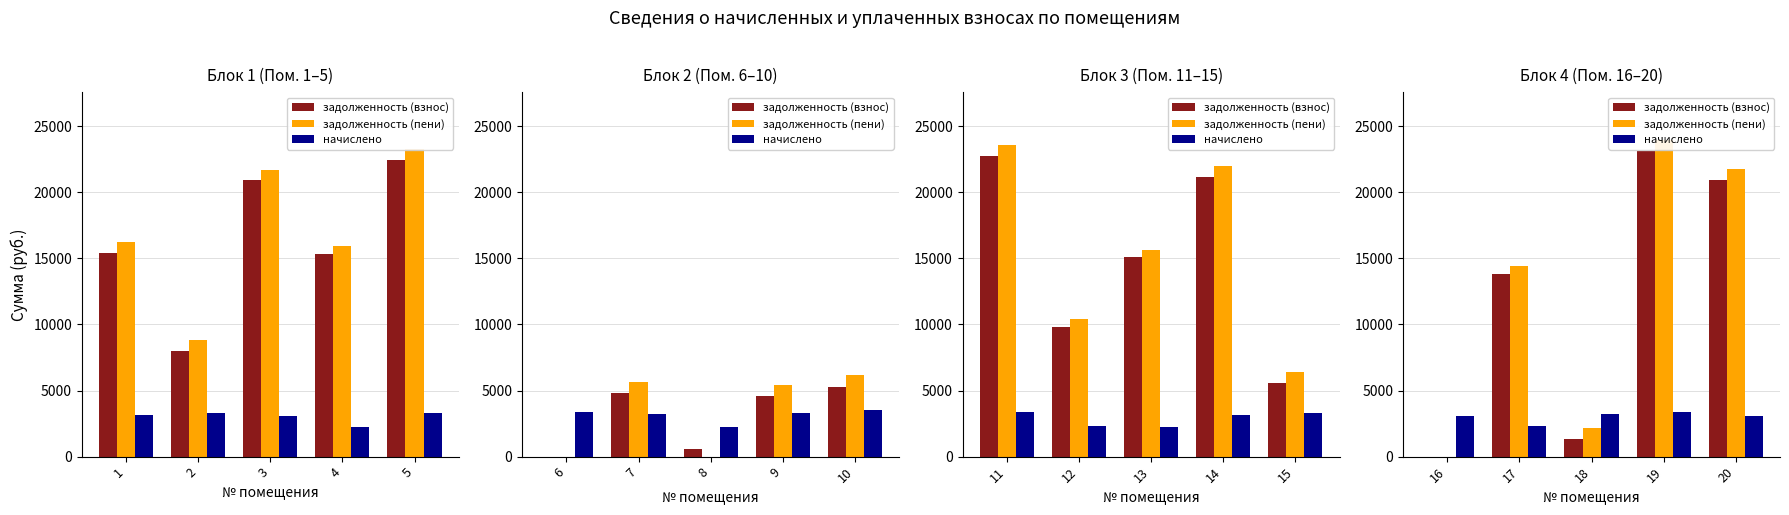

Which series has the largest total across all categories?

задолженность (пени)